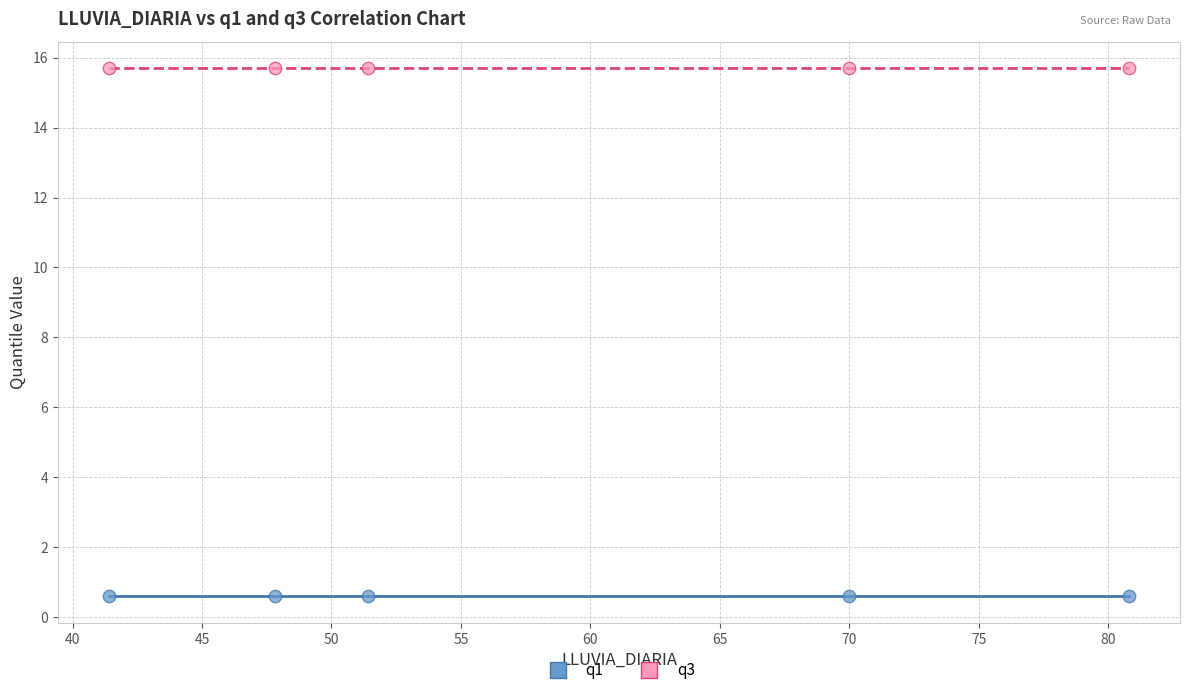

Which series reaches the maximum Y coordinate?

q3